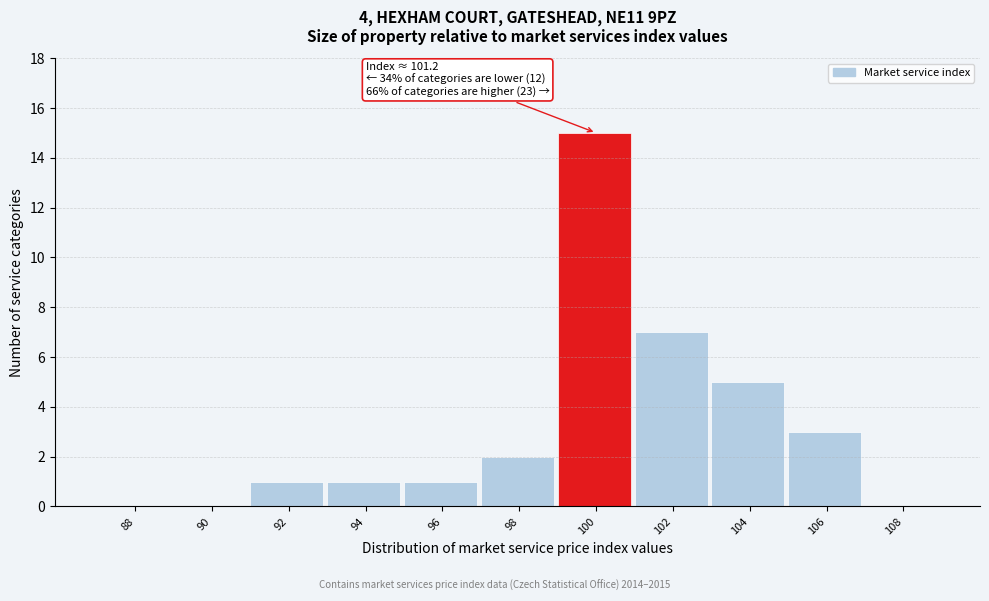

Reading left to right, extract all data points from this chart.

88=0	90=0	92=1	94=1	96=1	98=2	100=15	102=7	104=5	106=3	108=0